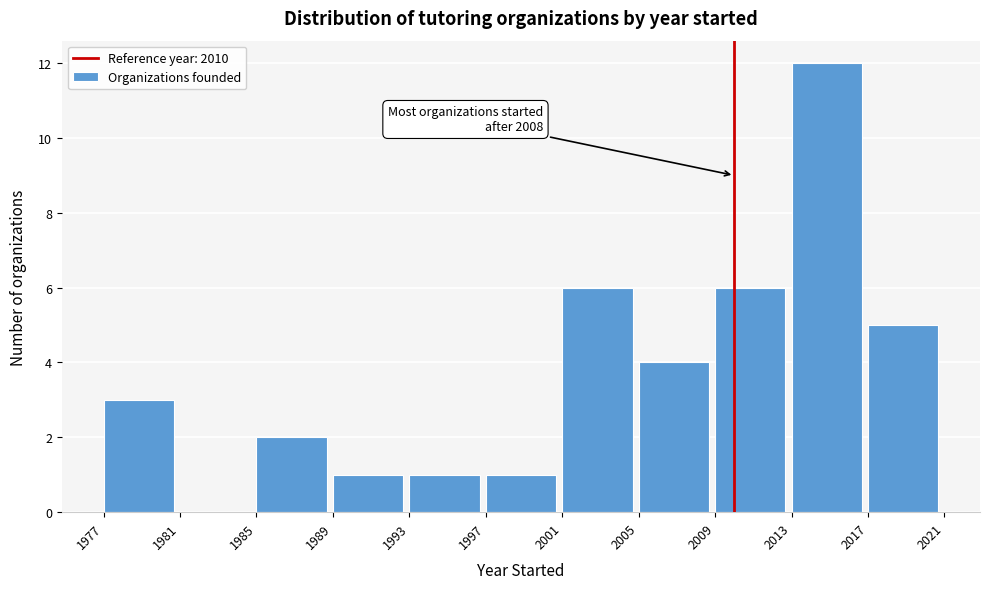

Over which range of the x-axis is the bar tallest?

2013 to 2017